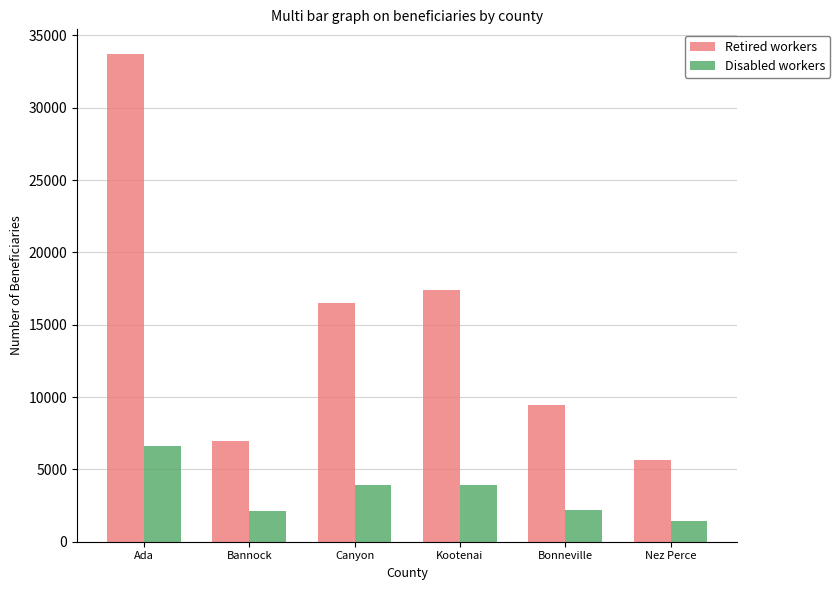

Which category has the highest value across all series?

Ada